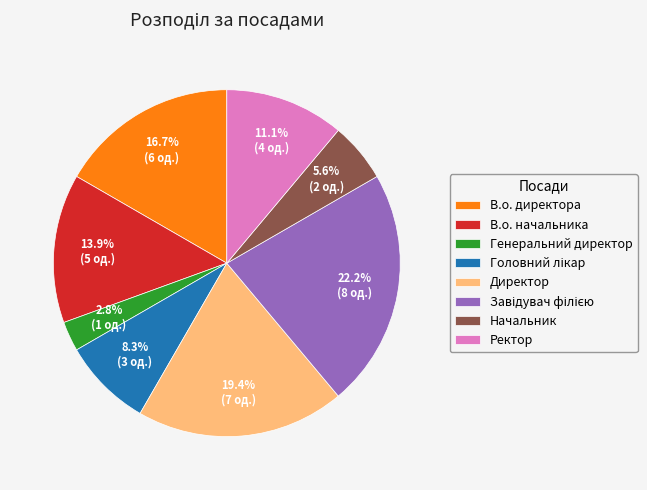

Which category has the smallest portion of the pie?

Генеральний директор